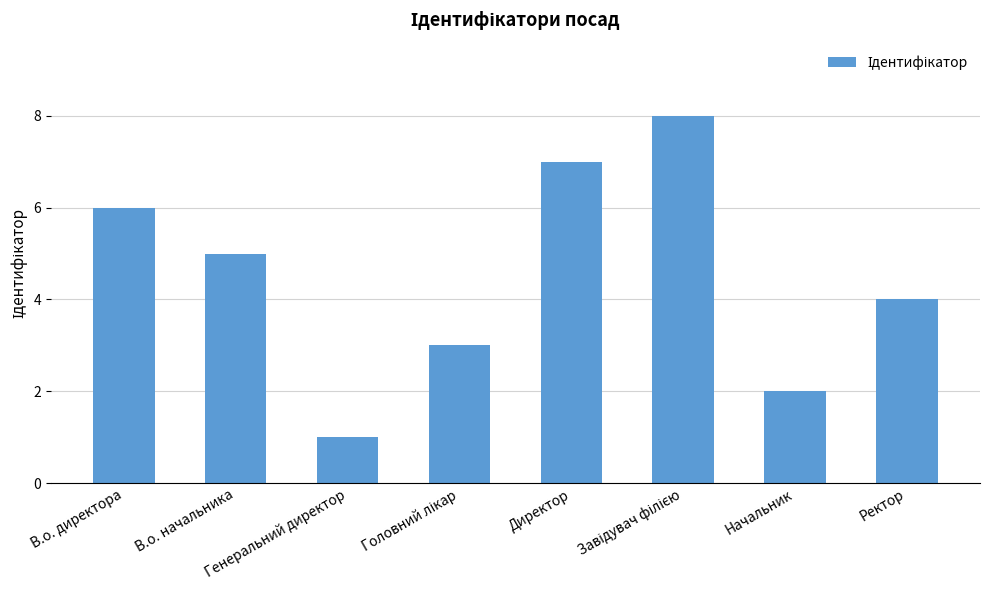

What is the greatest value displayed?

8